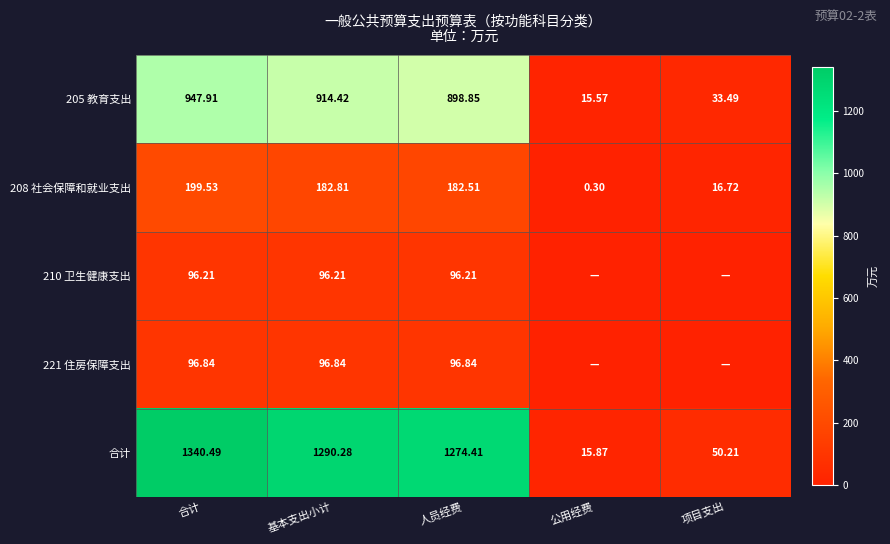

Rank the categories by 208 社会保障和就业支出 value from lowest to highest.

公用经费, 项目支出, 人员经费, 基本支出小计, 合计